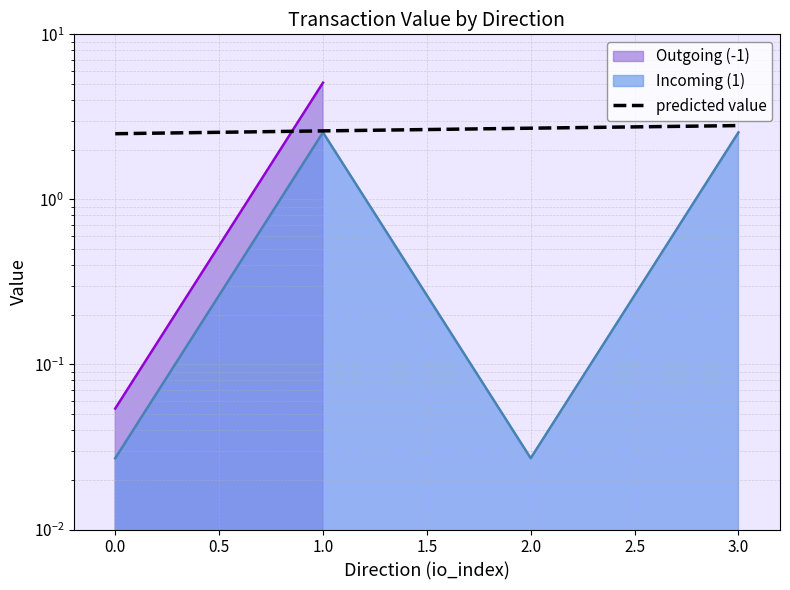

How many lines are shown in the chart?

1